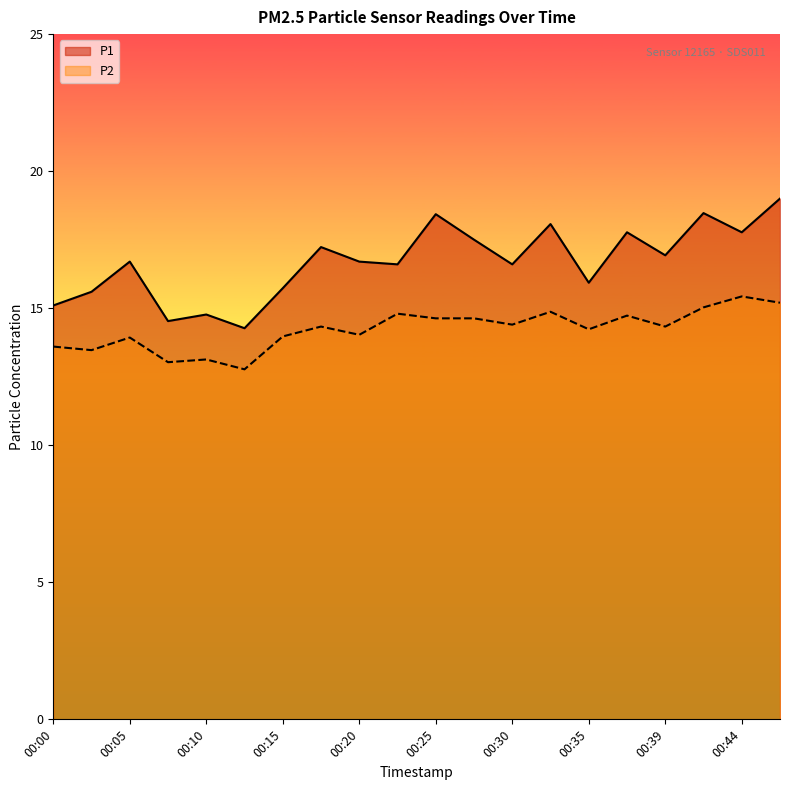

Which series changed the most between 00:00 and 00:37?

P1